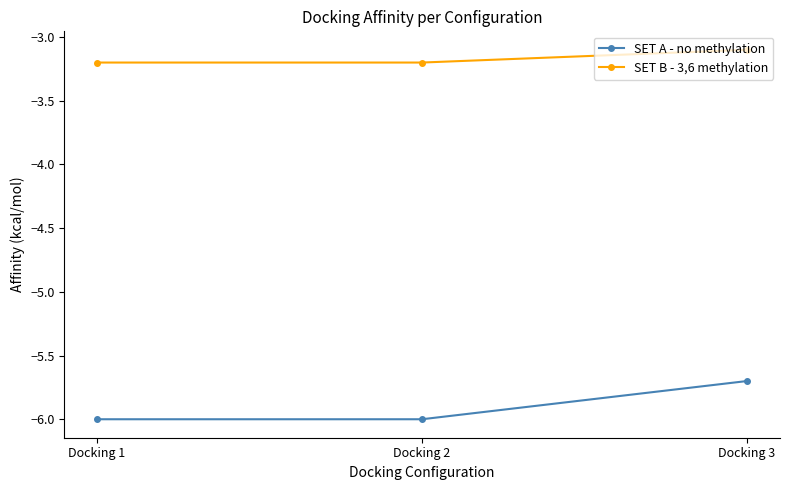

Reading left to right, transcribe all the data shown in this chart.

SET A - no methylation: Docking 1=-6.0	Docking 2=-6.0	Docking 3=-5.7
SET B - 3,6 methylation: Docking 1=-3.2	Docking 2=-3.2	Docking 3=-3.1